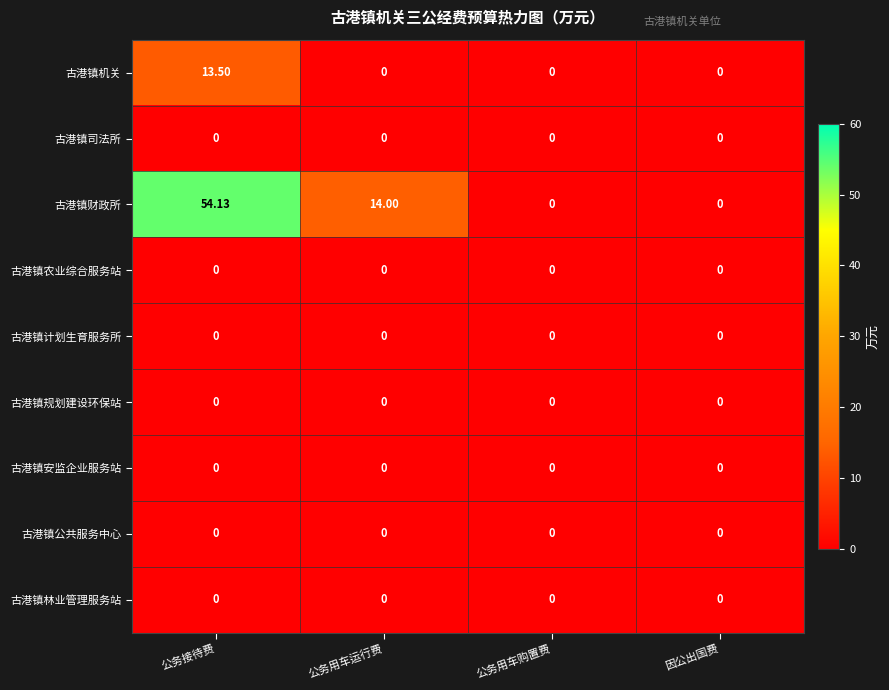

At how many categories does at least one series exceed 1?

2